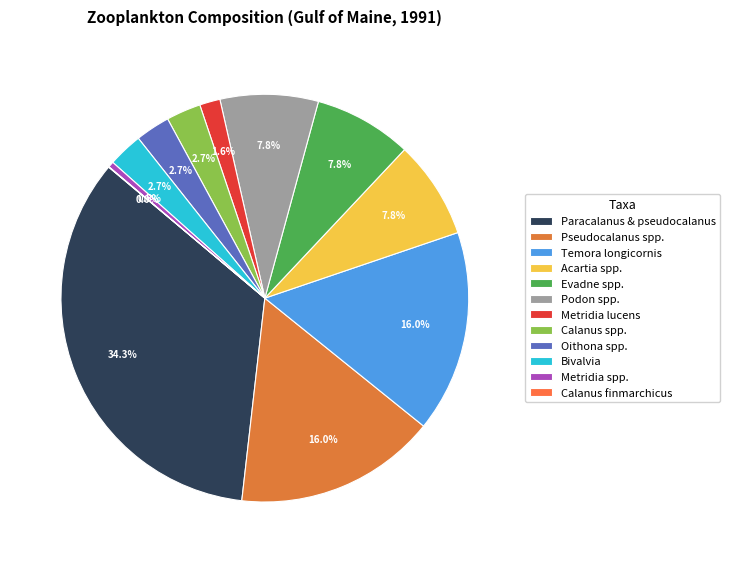

Is Calanus spp. the majority of the pie?

No